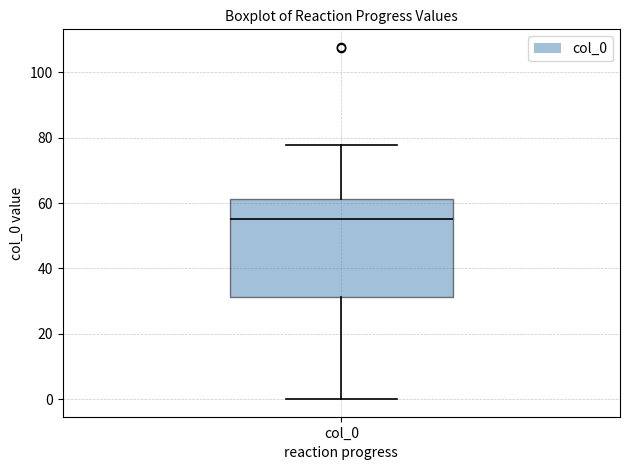

Transcribe this box plot: give where the median line is, the range the box spans, and where the two whiskers end, as read against the y-axis. The values are not printed on the chart, so give them approximately, as read against the axis.

median 56, box 32 to 62, whiskers 0 to 78